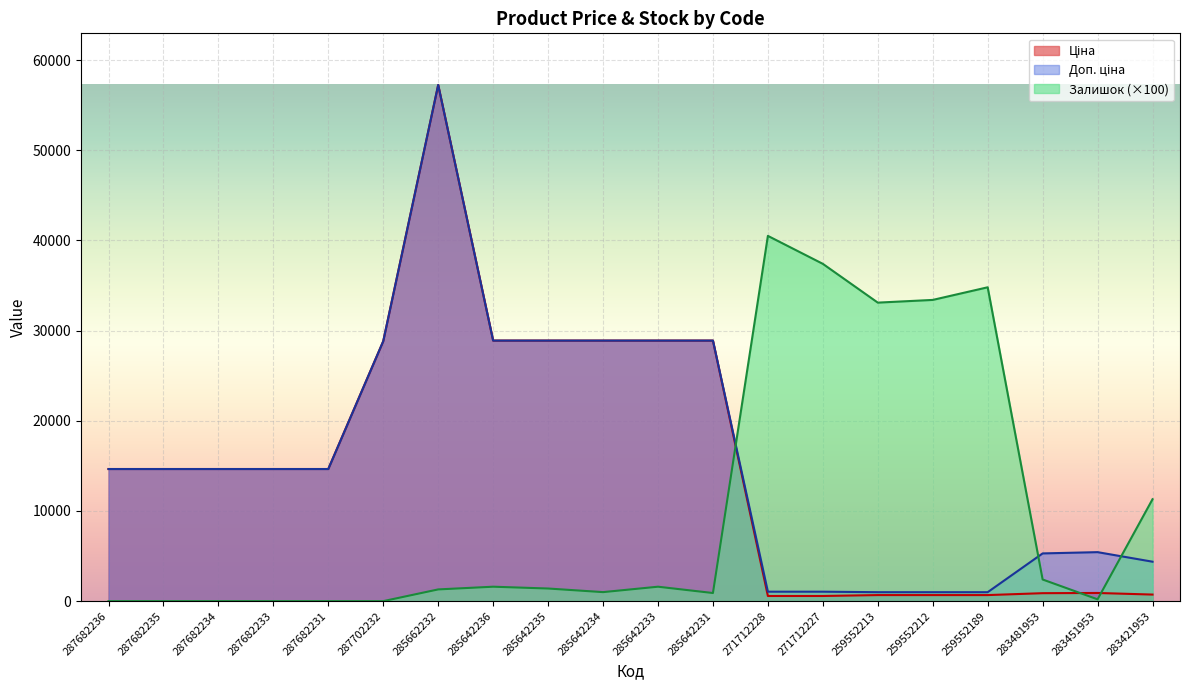

What position from the left is 271712228?

13